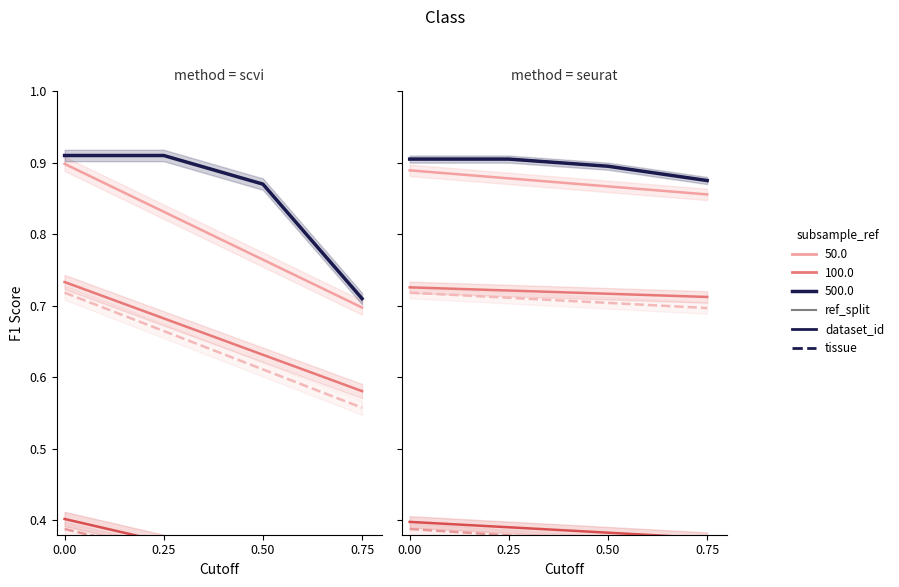

At which label does Налог на доходы физических лиц (tissue) reach its minimum?

0.75